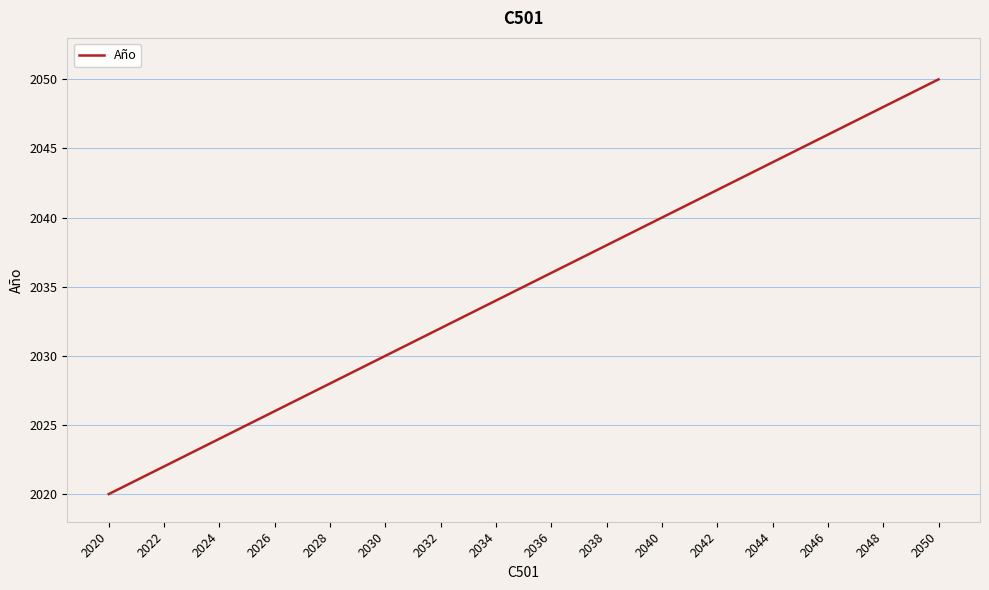

What is the minimum value shown in the chart?

2020